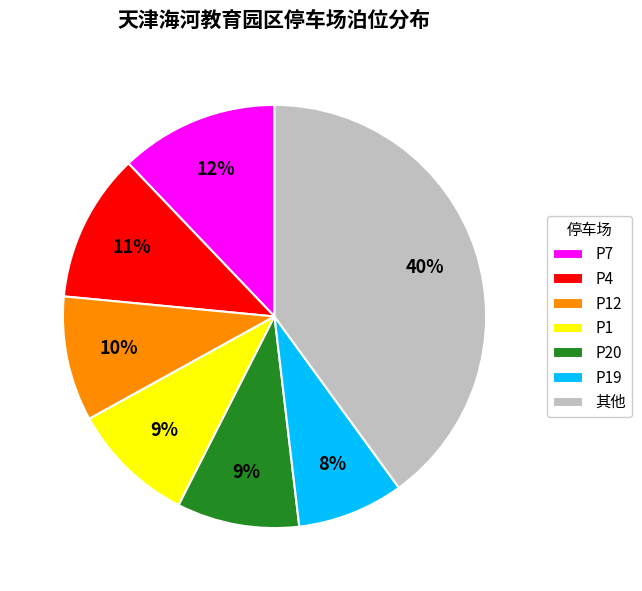

What is the largest slice in the pie chart?

其他